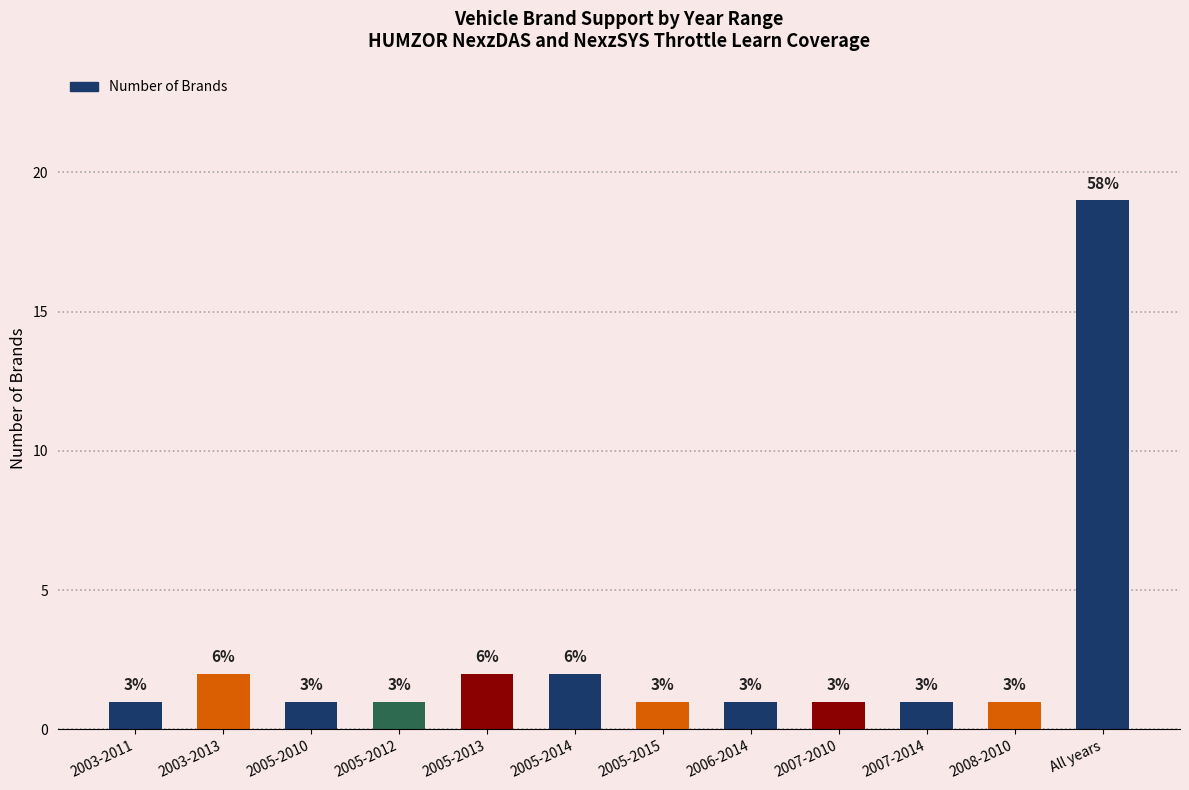

Reading left to right, extract all data points from this chart.

2003-2011=1	2003-2013=2	2005-2010=1	2005-2012=1	2005-2013=2	2005-2014=2	2005-2015=1	2006-2014=1	2007-2010=1	2007-2014=1	2008-2010=1	All years=19